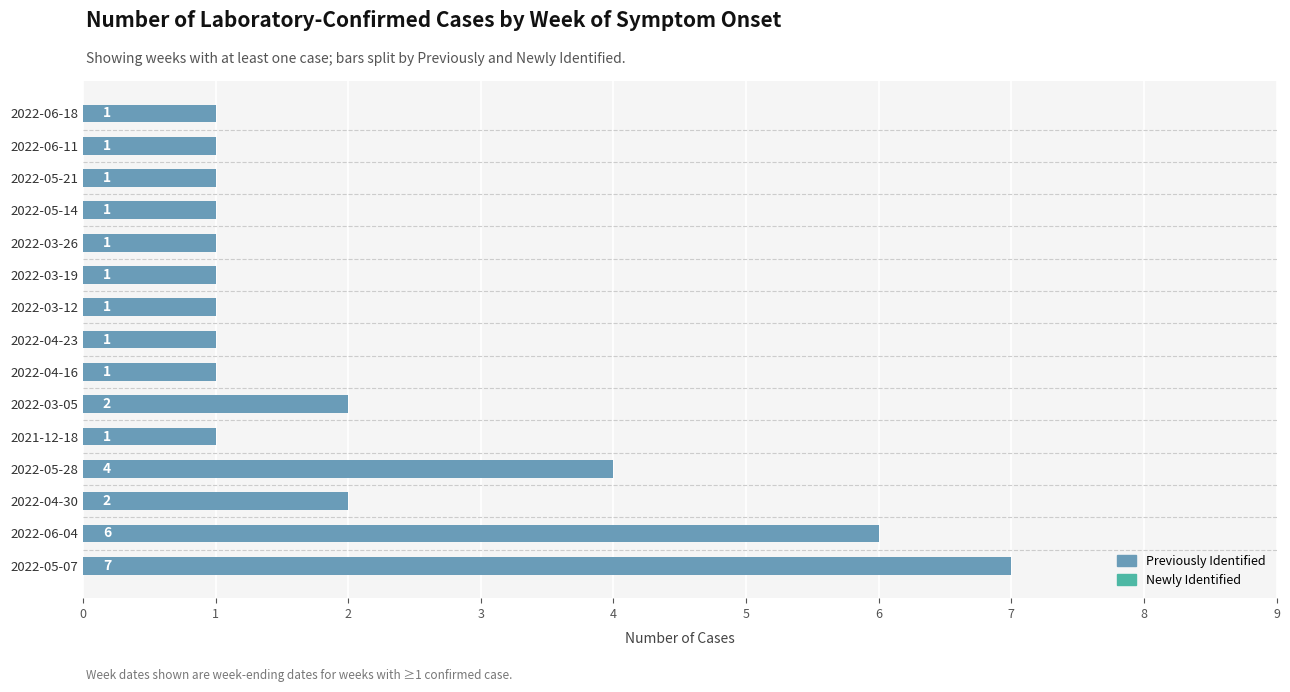

Approximately how many times larger is the value at 2022-04-23 compared to 2022-03-05?

0.5